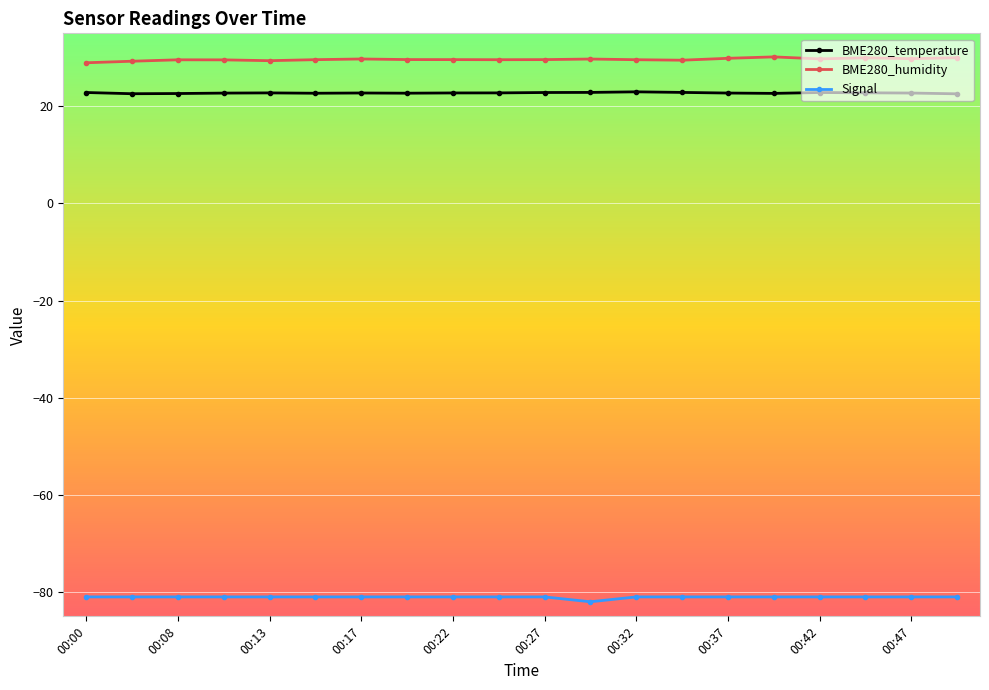

At how many categories does at least one series exceed 10?

20